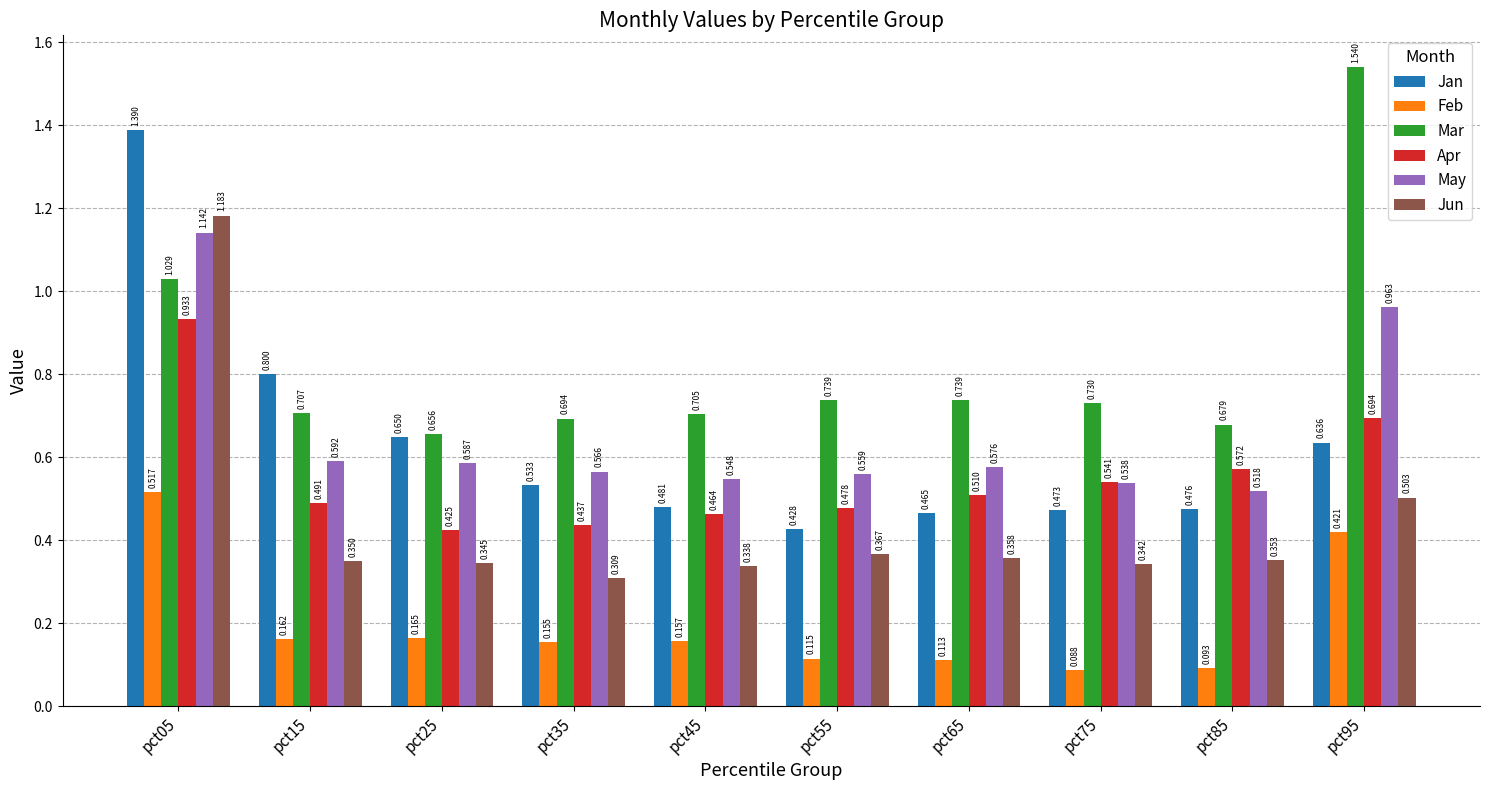

Which series changed the most between pct25 and pct75?

Jan